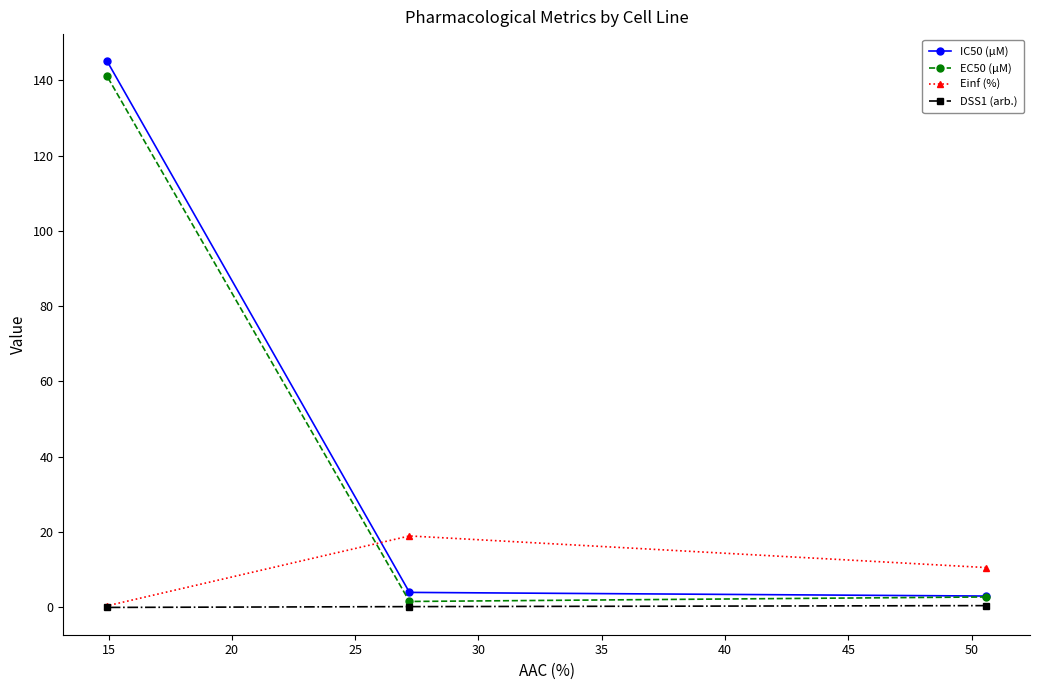

What is the sum of all IC50 (µM) values?

152.0